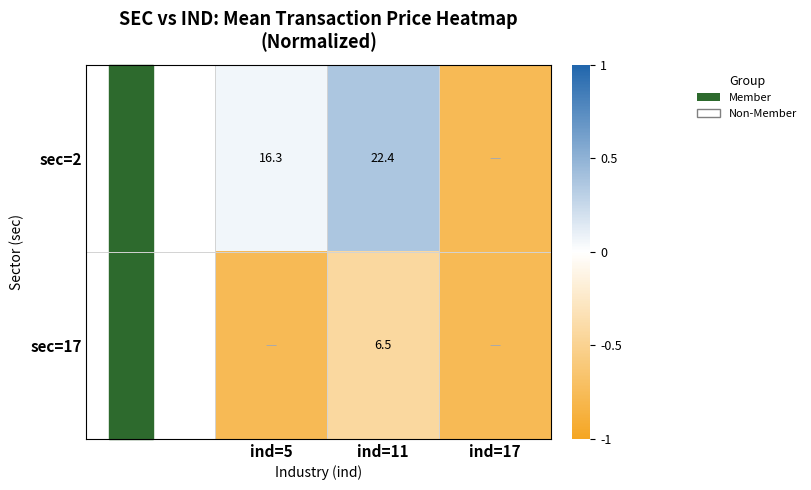

What is the sum of the sec=17 values at ind=17 and ind=11?

-1.2